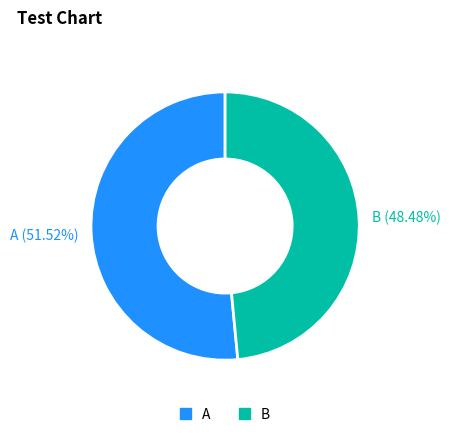

Which slice is the largest?

A